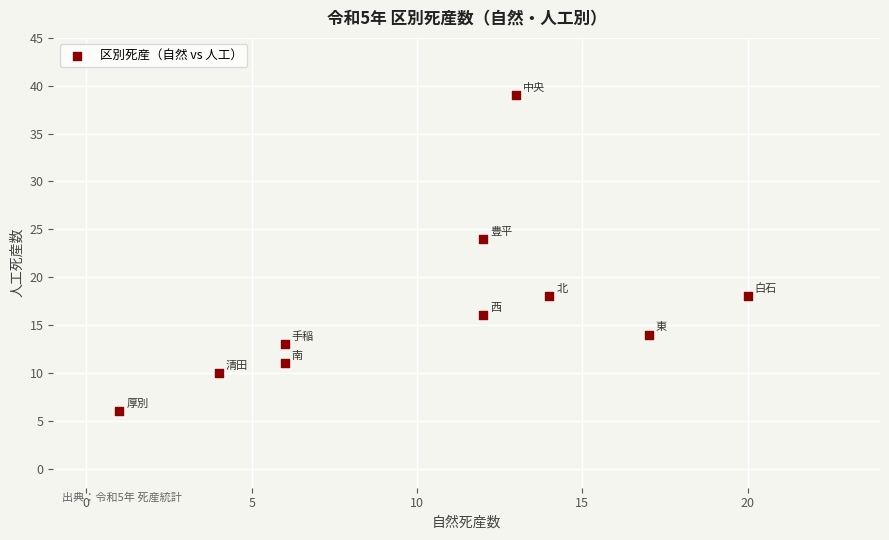

What is the average Y value?

17